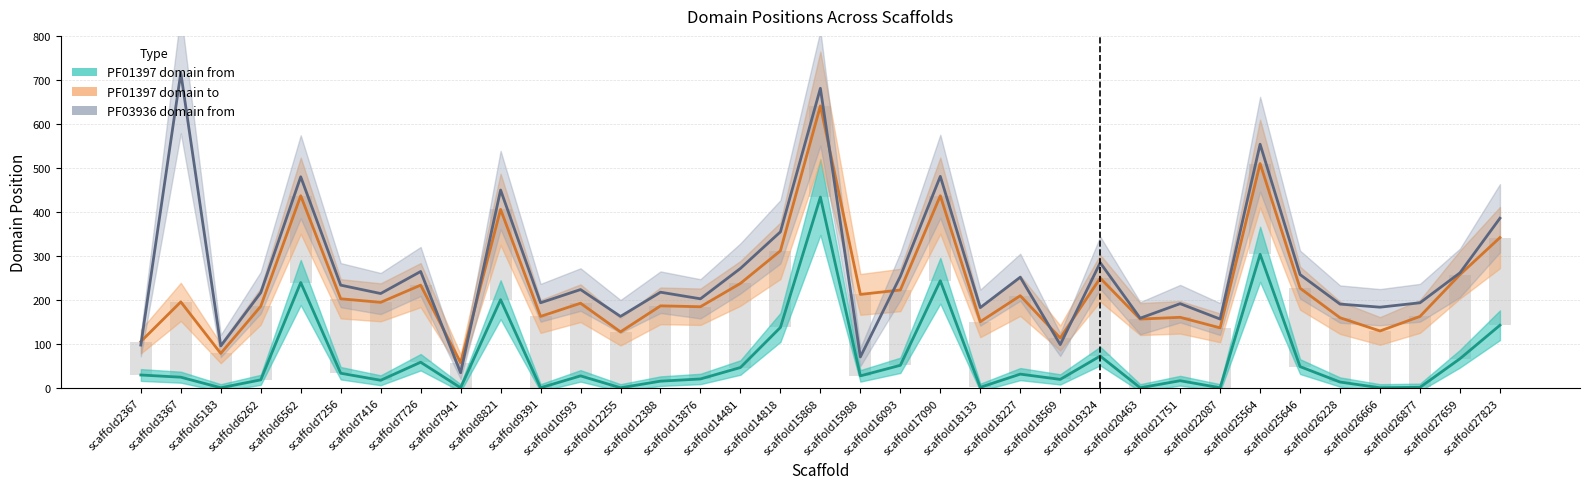

What is the minimum value for PF01397 domain to (line)?

58